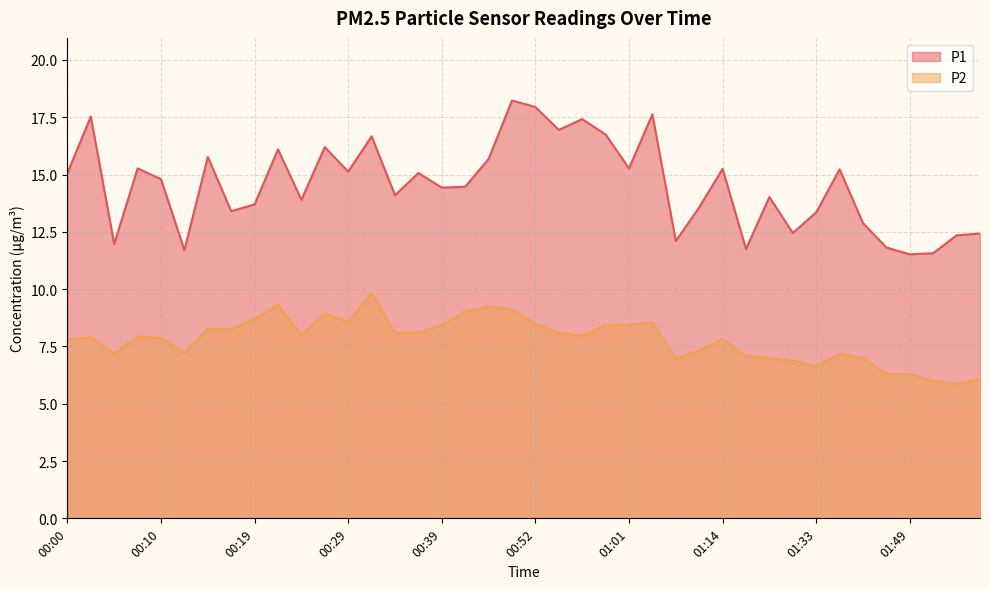

Between 00:10 and 01:51, which is larger?

00:10